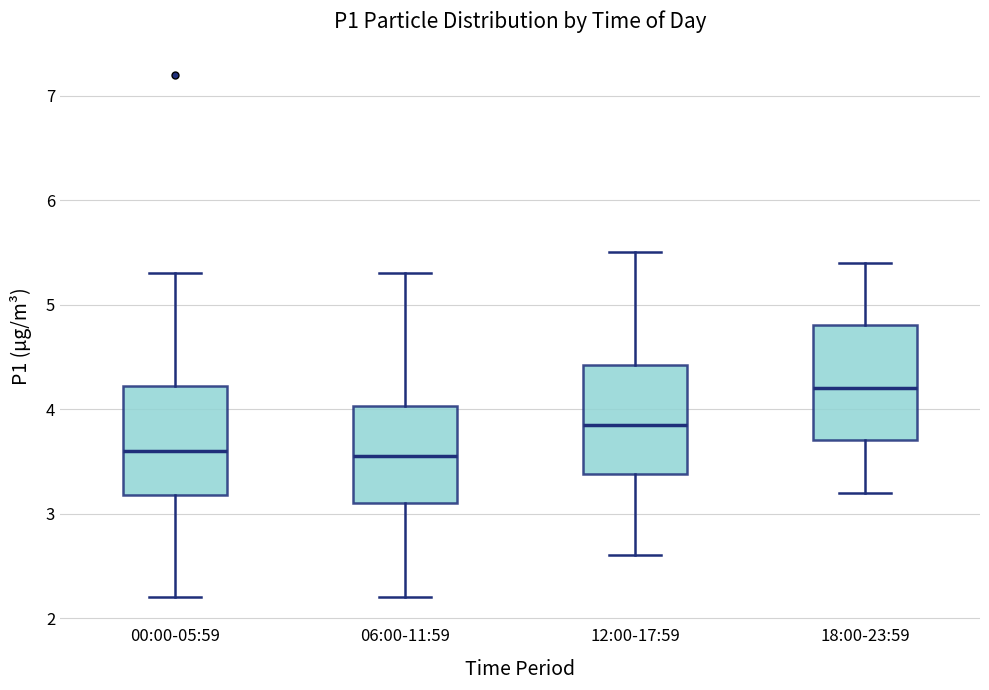

Reading left to right, transcribe this box plot: for each box, give where its median line is, the range the box spans, and where its two whiskers end, as read against the y-axis. The values are not printed on the chart, so give them approximately, as read against the axis.

00:00-05:59: median 3.6, box 3.2 to 4.2, whiskers 2.2 to 5.3
06:00-11:59: median 3.6, box 3.1 to 4.0, whiskers 2.2 to 5.3
12:00-17:59: median 3.9, box 3.4 to 4.4, whiskers 2.6 to 5.5
18:00-23:59: median 4.2, box 3.7 to 4.8, whiskers 3.2 to 5.4